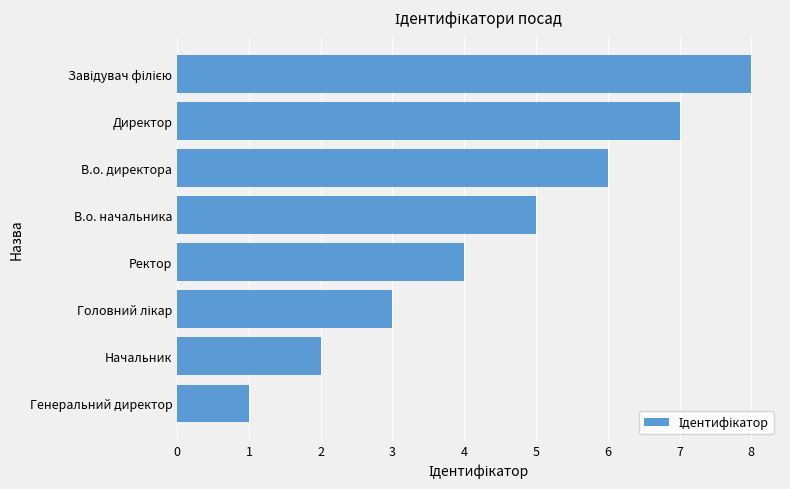

How many categories are shown in the chart?

8